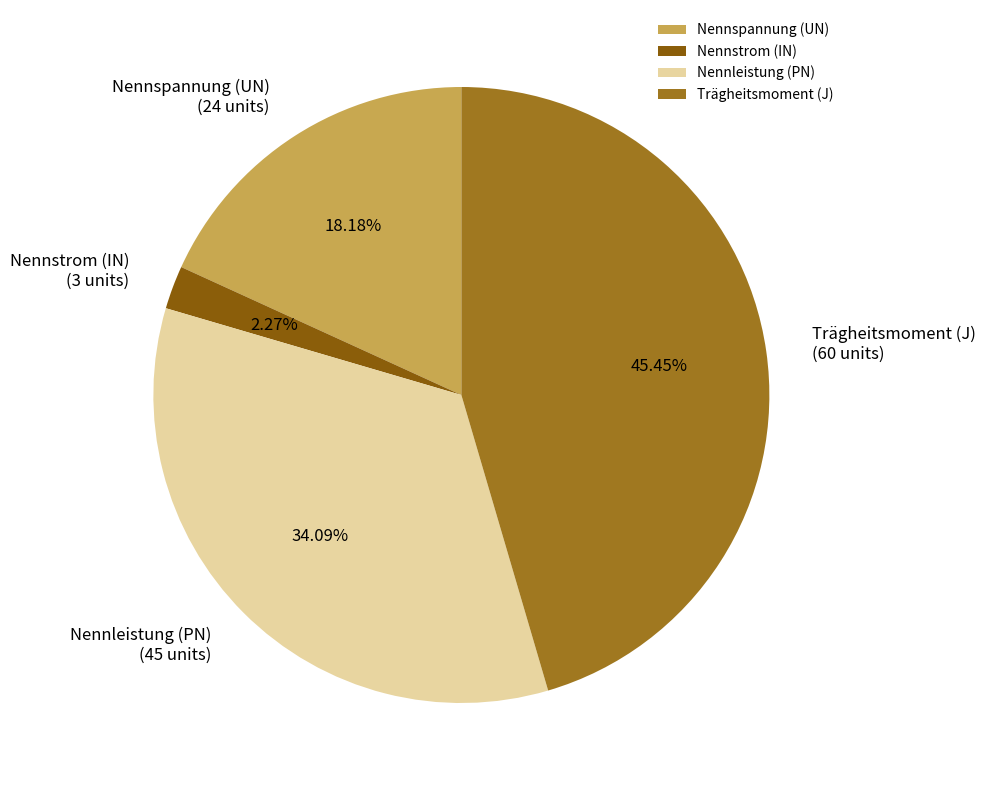

Rank the categories by value from highest to lowest.

Trägheitsmoment (J), Nennleistung (PN), Nennspannung (UN), Nennstrom (IN)